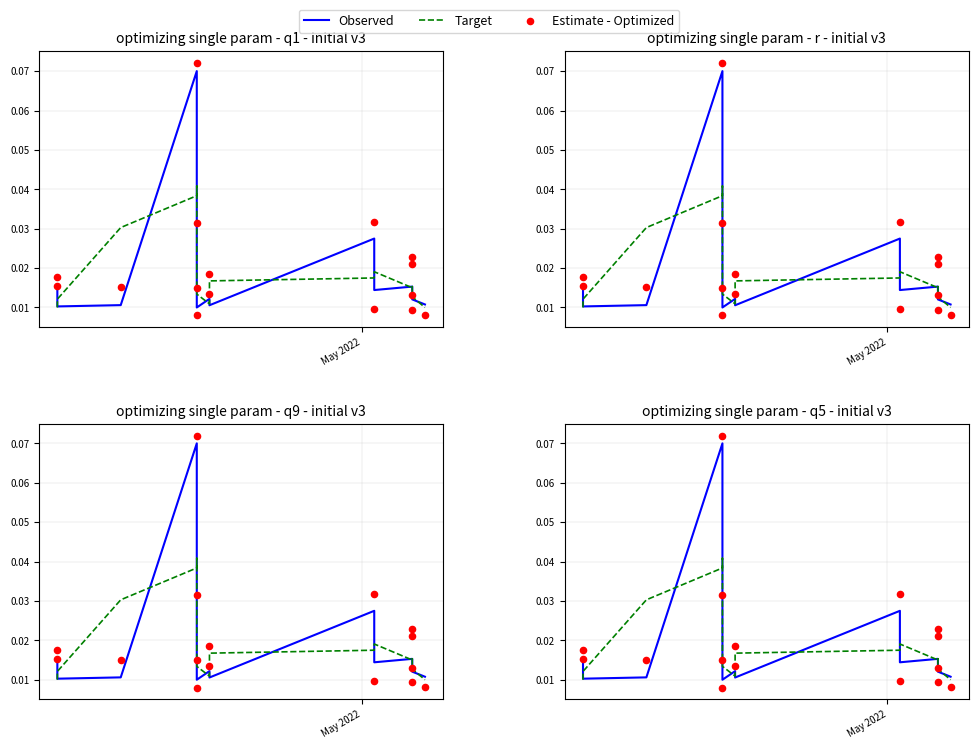

Is the value of Target at 15 greater than the value of Observed at 9?

No